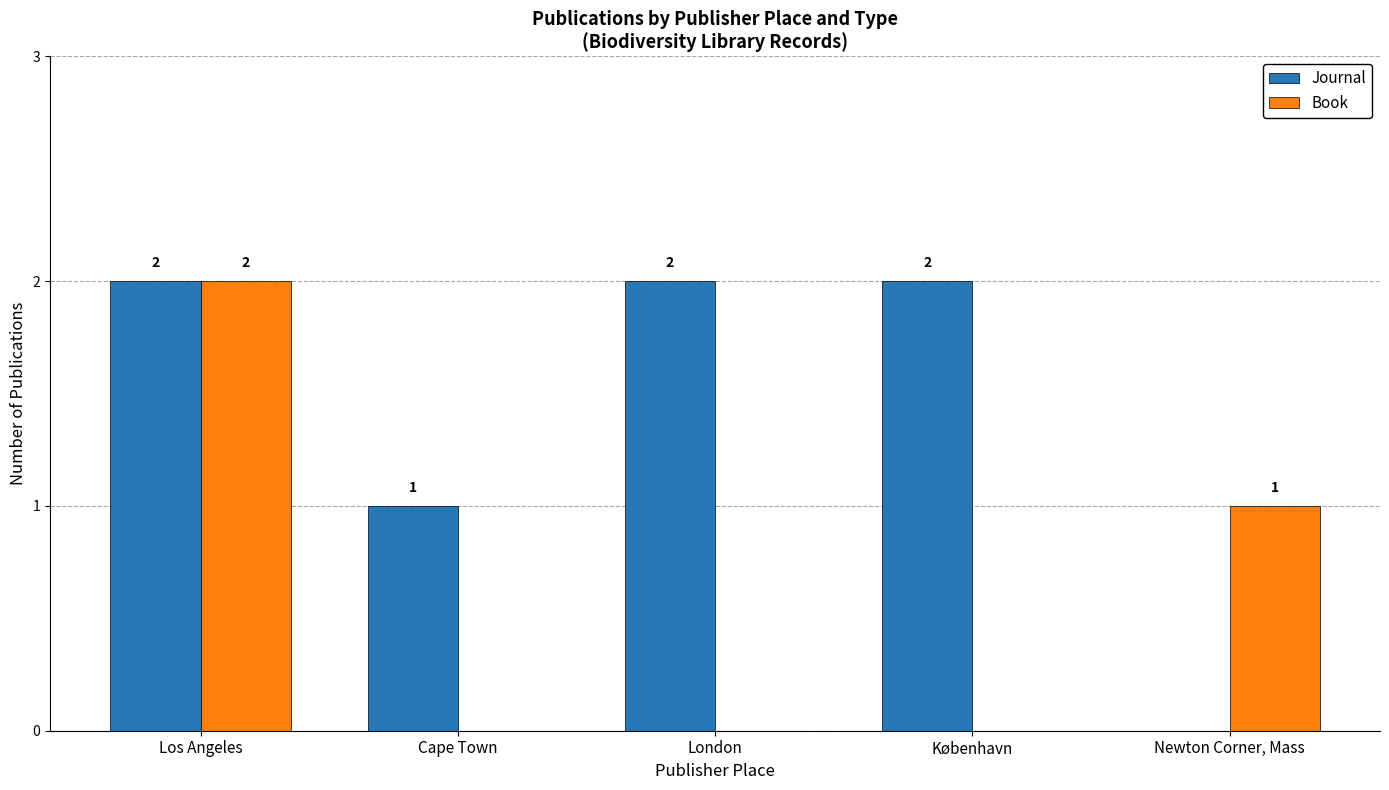

Which series has the largest total across all categories?

Journal